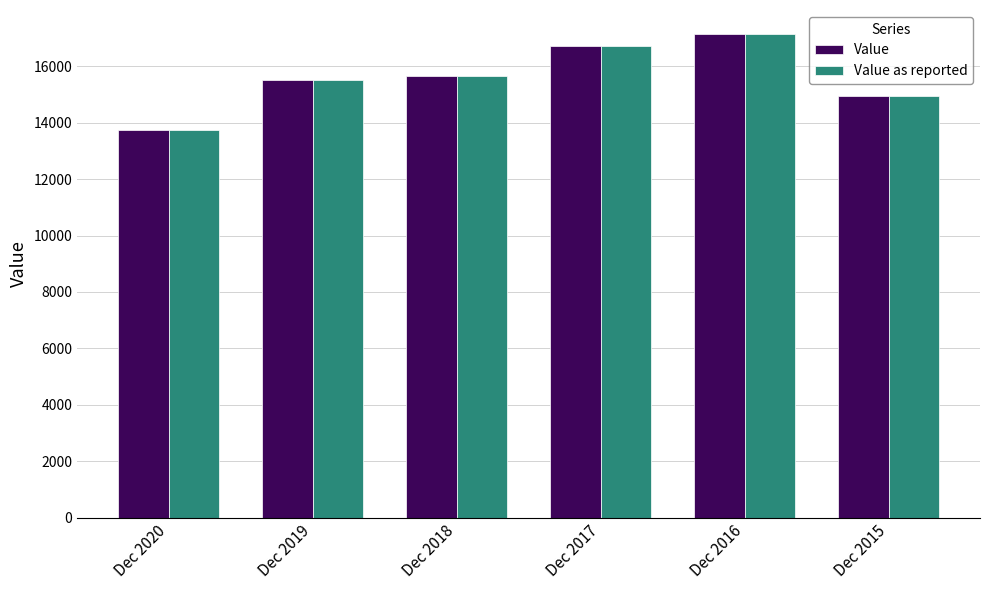

What is the smallest value displayed?

13720